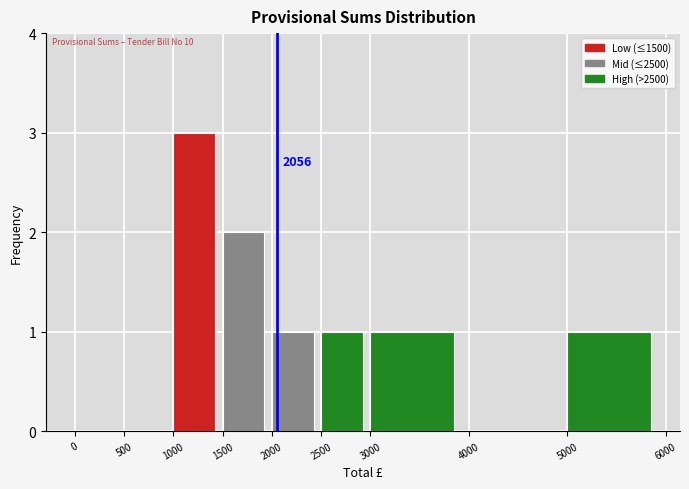

Over which range of the x-axis is the bar tallest?

1000 to 1500